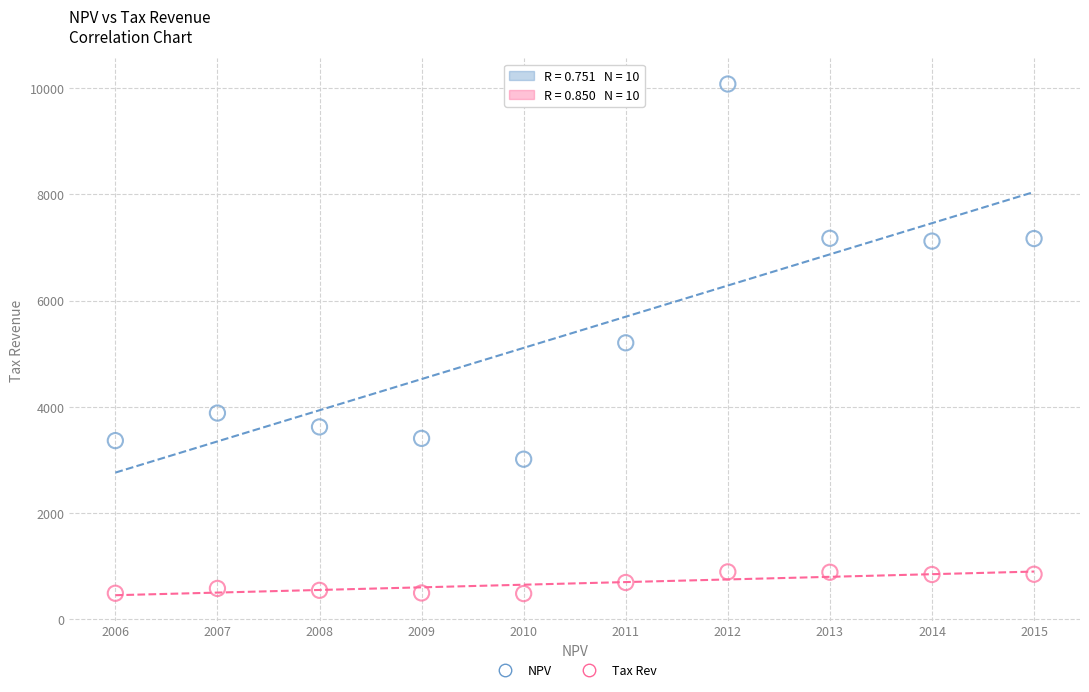

Which series reaches the minimum Y coordinate?

Tax Rev